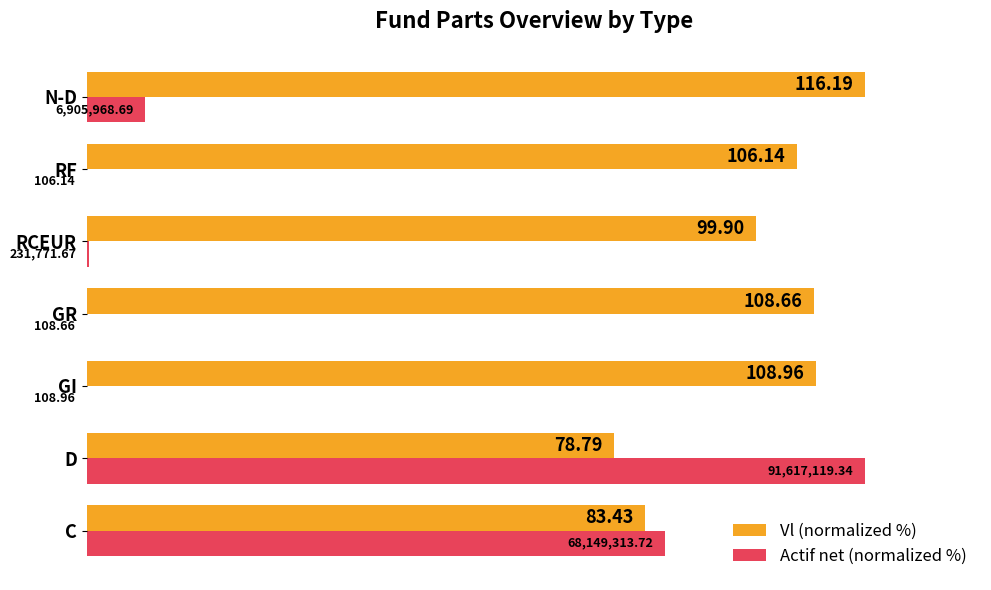

What are all the series names shown in the legend?

Vl (normalized %), Actif net (normalized %)